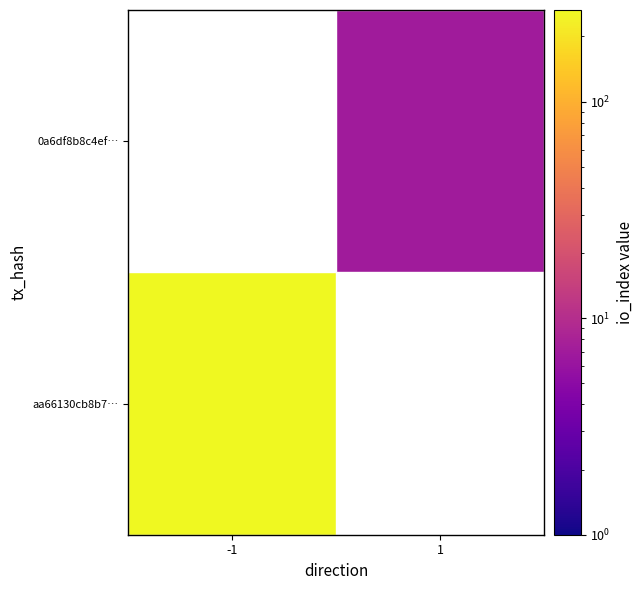

At which label is aa66130cb8b7… closest to 265?

-1